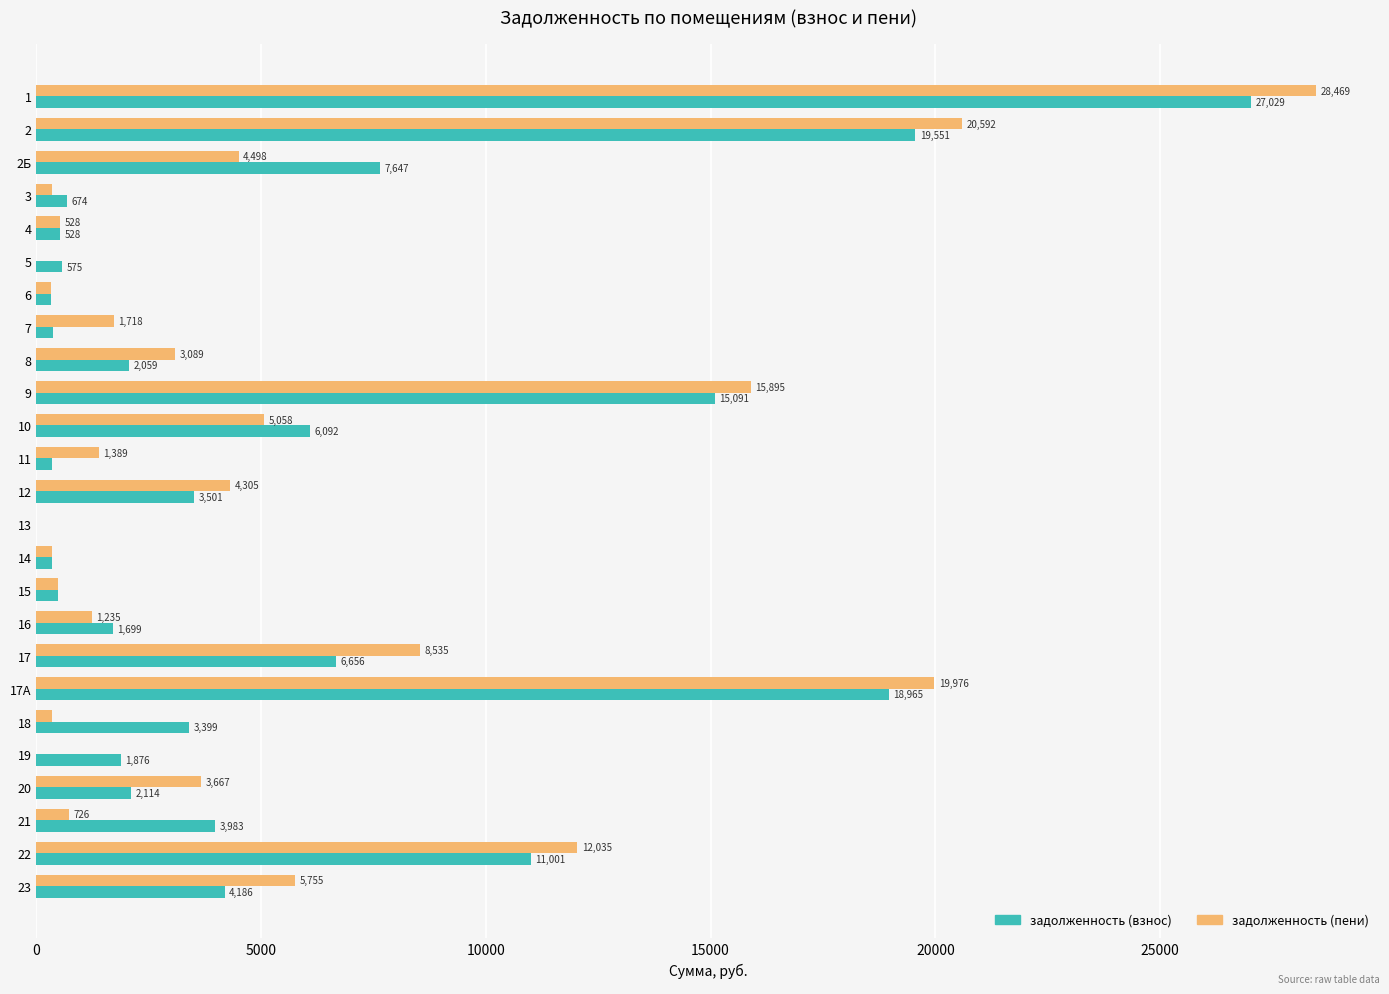

What are all the series names shown in the legend?

задолженность (взнос), задолженность (пени)